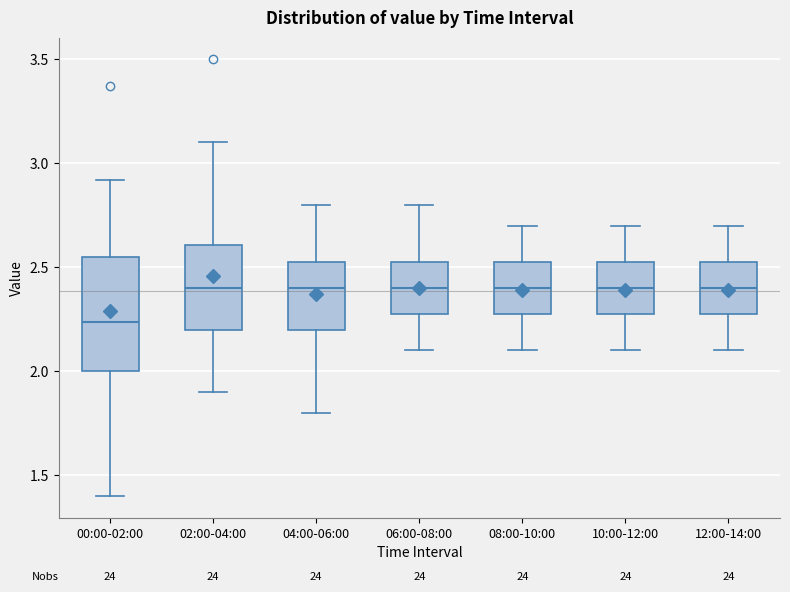

Where is the lower edge of the box for 12:00-14:00 on the y-axis? The values are not printed on the chart, so give them approximately, as read against the axis.

2.30